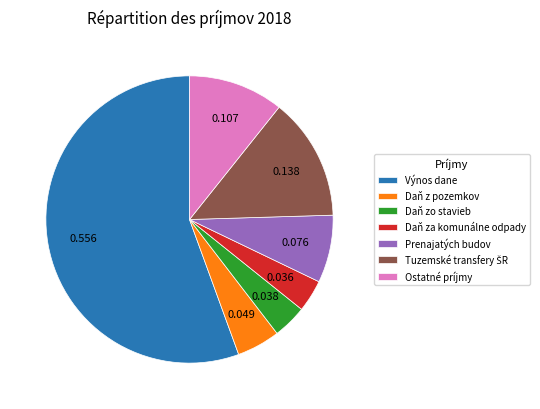

Between Ostatné príjmy and Daň z pozemkov, which is larger?

Ostatné príjmy